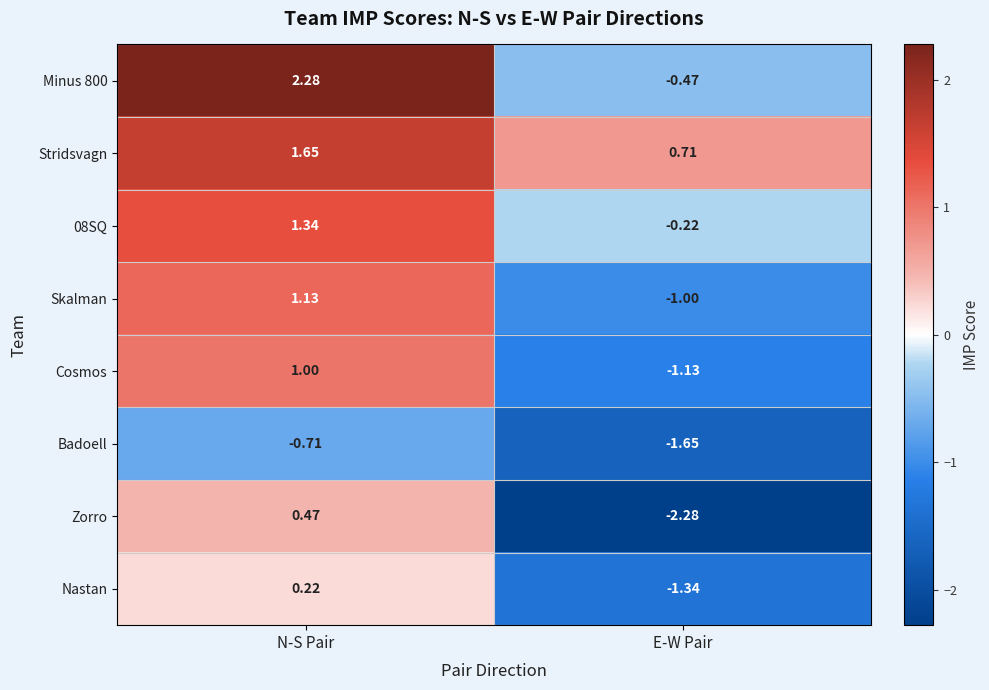

Where is Stridsvagn nearest to the value 1?

E-W Pair